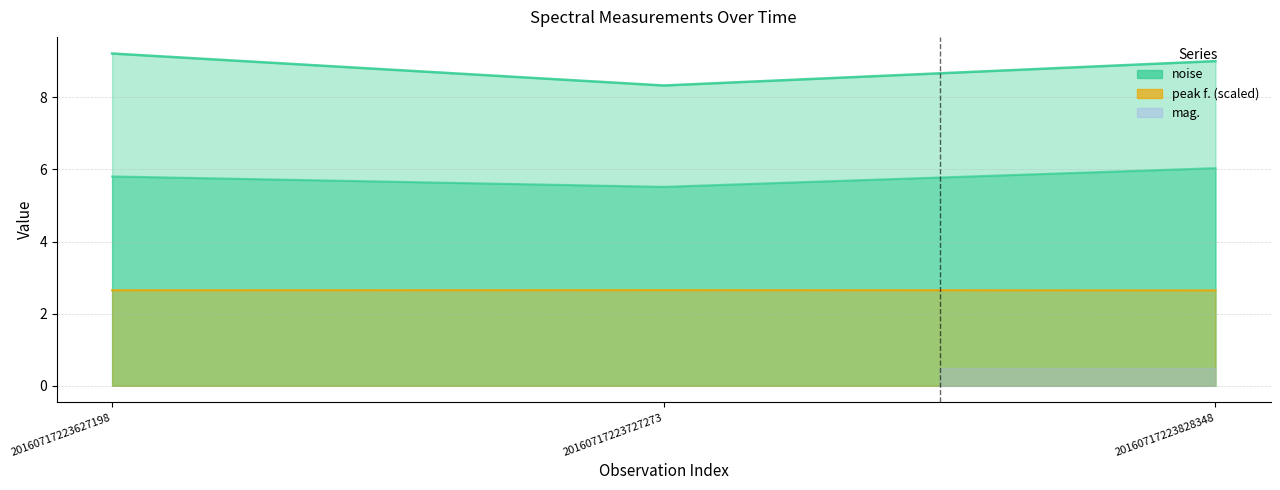

What is the sum of the peak f. (scaled) values at 20160717223727273 and 20160717223828348?

5.3